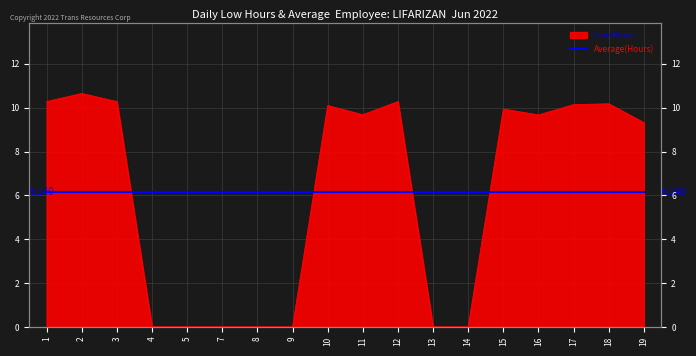

Where does the data first go above 9?

1